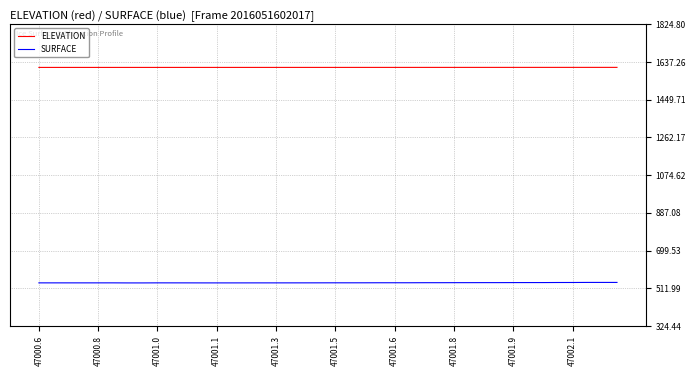

Rank the series by their maximum value, from highest to lowest.

ELEVATION, SURFACE